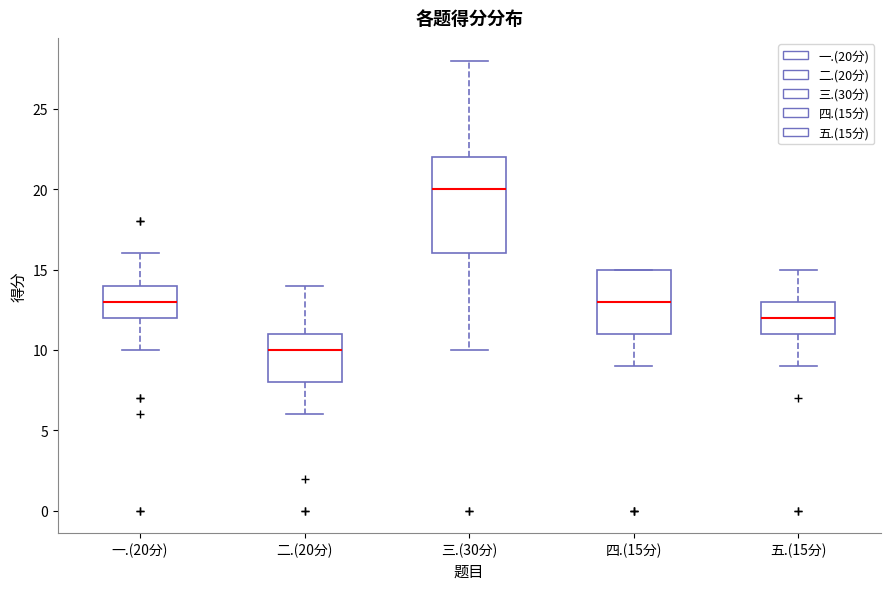

Reading left to right, read every box against the y-axis: the position of its median line, the range the box covers, and the ends of its whiskers. The values are not printed on the chart, so give them approximately, as read against the axis.

一.(20分): median 13, box 12 to 14, whiskers 10 to 16
二.(20分): median 10, box 8 to 11, whiskers 6 to 14
三.(30分): median 20, box 16 to 22, whiskers 10 to 28
四.(15分): median 13, box 11 to 15, whiskers 9 to 15
五.(15分): median 12, box 11 to 13, whiskers 9 to 15